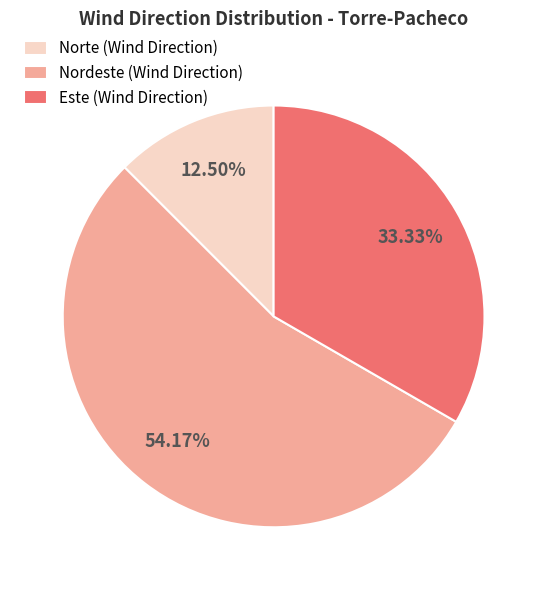

To the nearest percent, what percentage of the pie is Nordeste?

54%